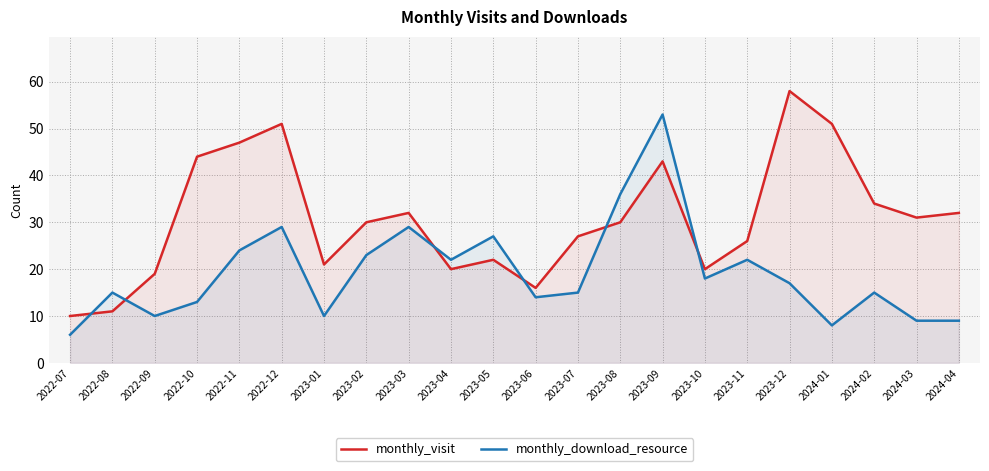

True or false: monthly_download_resource and monthly_visit cross at least once.

True